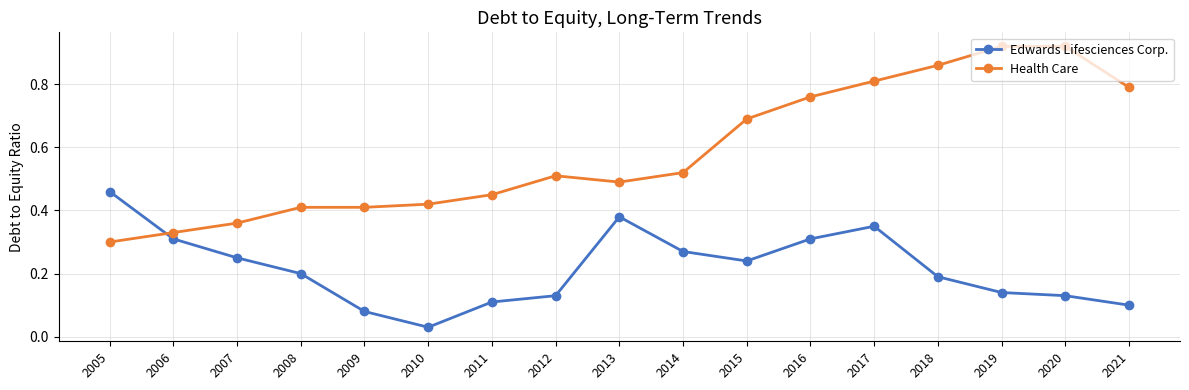

True or false: Edwards Lifesciences Corp. has more than 0 points higher than both neighbors.

True